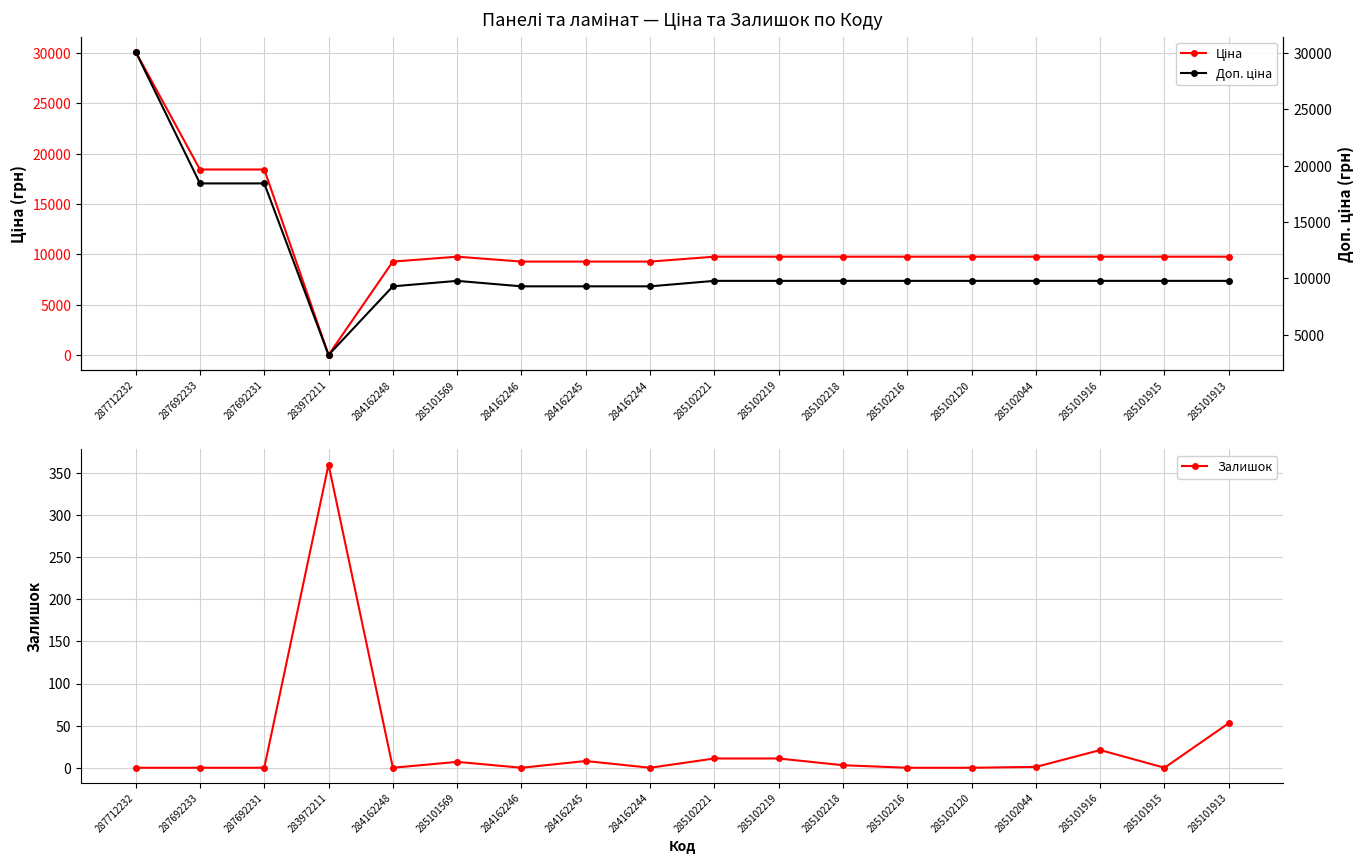

What is the label of the 8th point from the left?

284162245